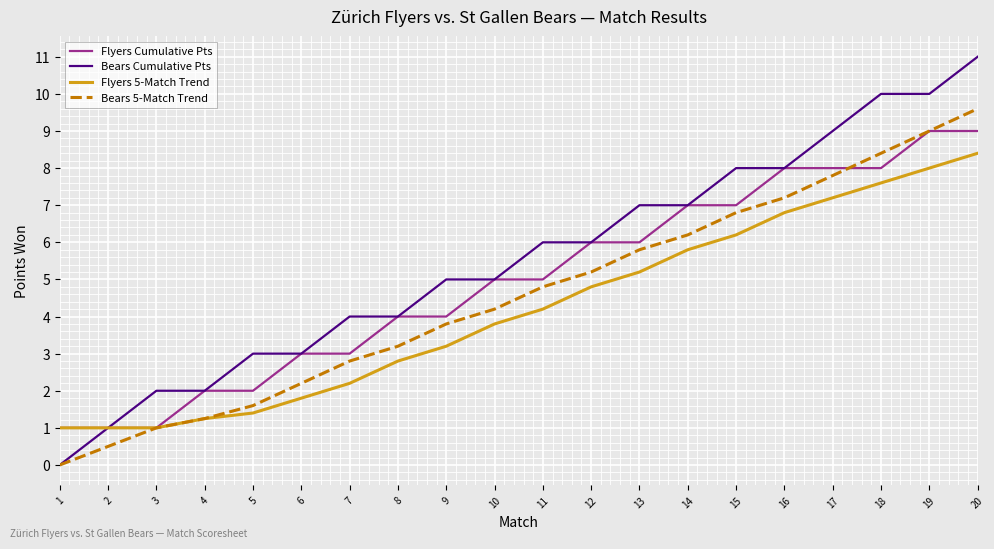

Rank the series by their maximum value, from highest to lowest.

Bears Cumulative Pts, Bears 5-Match Trend, Flyers Cumulative Pts, Flyers 5-Match Trend